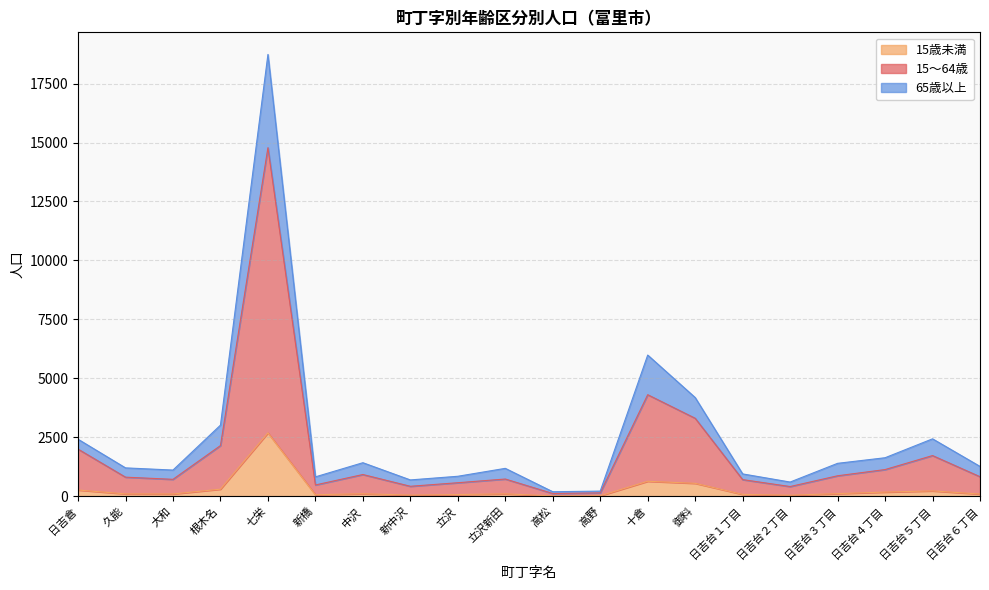

Which has a higher value, 日吉台５丁目 or 新橋?

日吉台５丁目